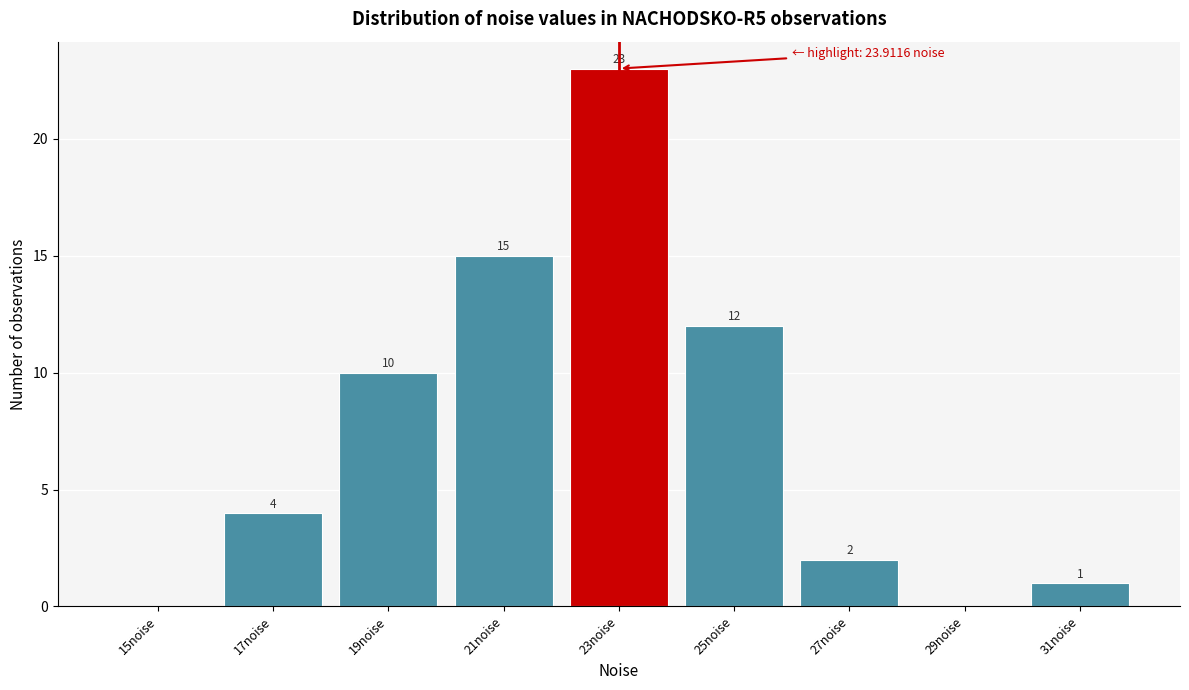

Reading left to right, transcribe all the data shown in this chart.

15noise=0	17noise=4	19noise=10	21noise=15	23noise=23	25noise=12	27noise=2	29noise=0	31noise=1